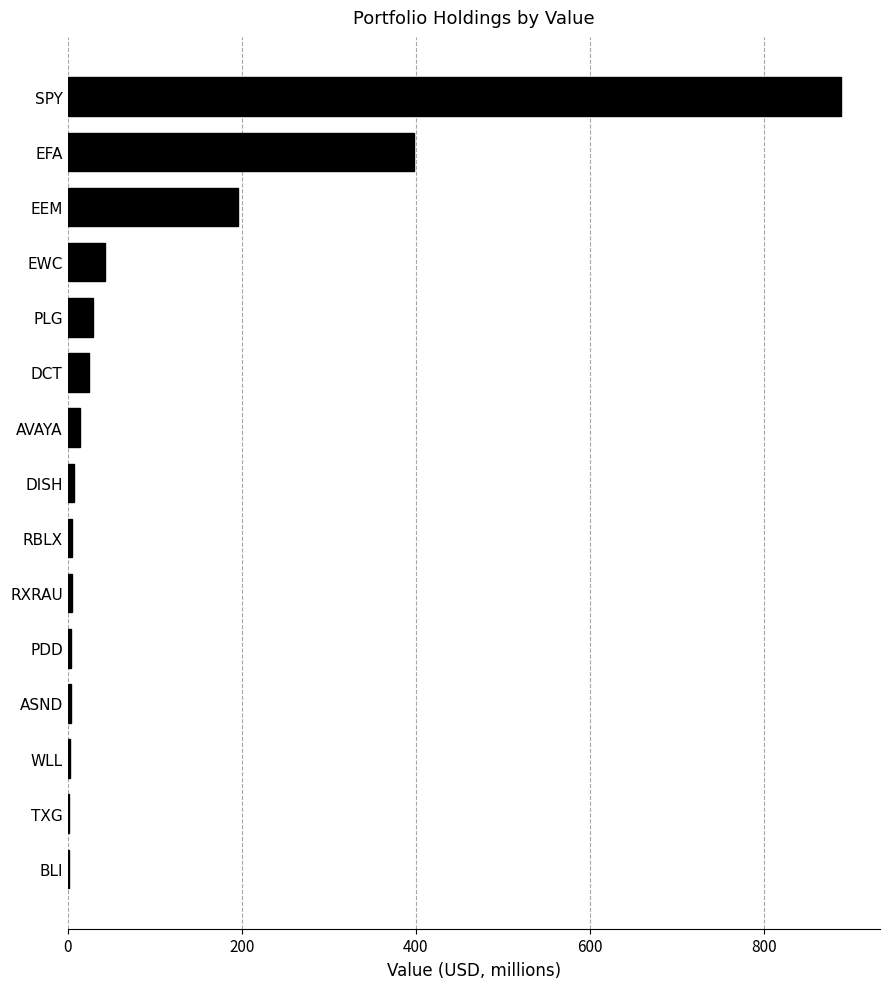

What is the average value?

108.4